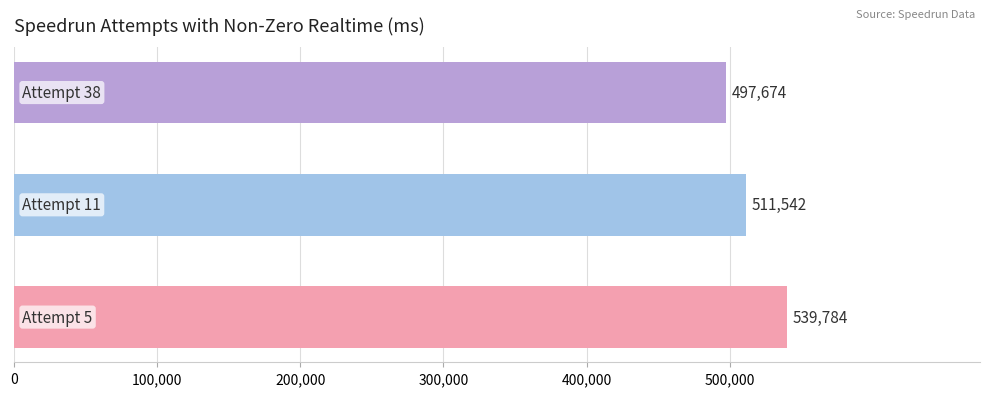

Reading bottom to top, list all the values displayed in this chart.

539784	511542	497674